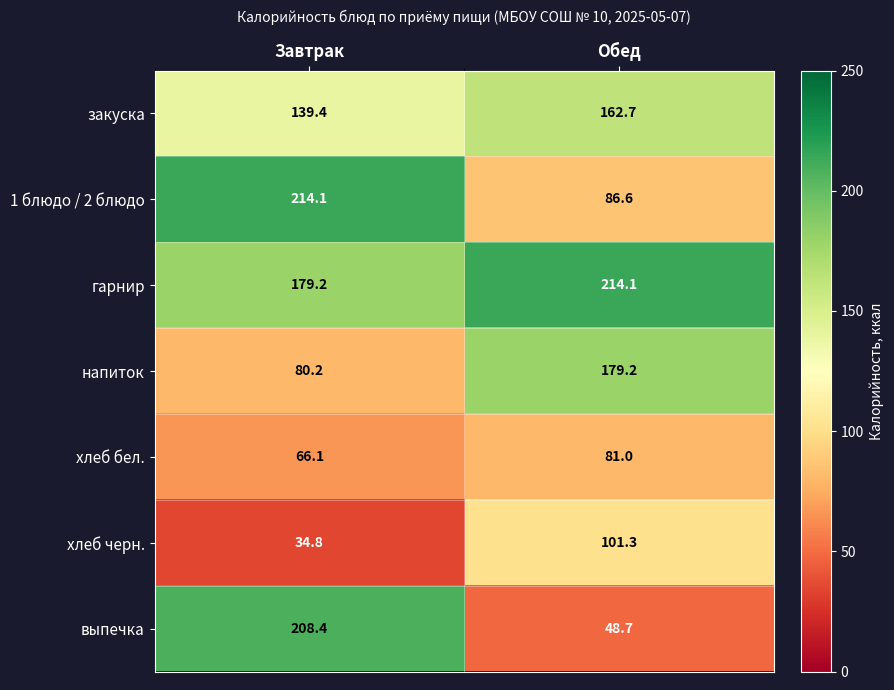

Which series has the largest total across all categories?

гарнир